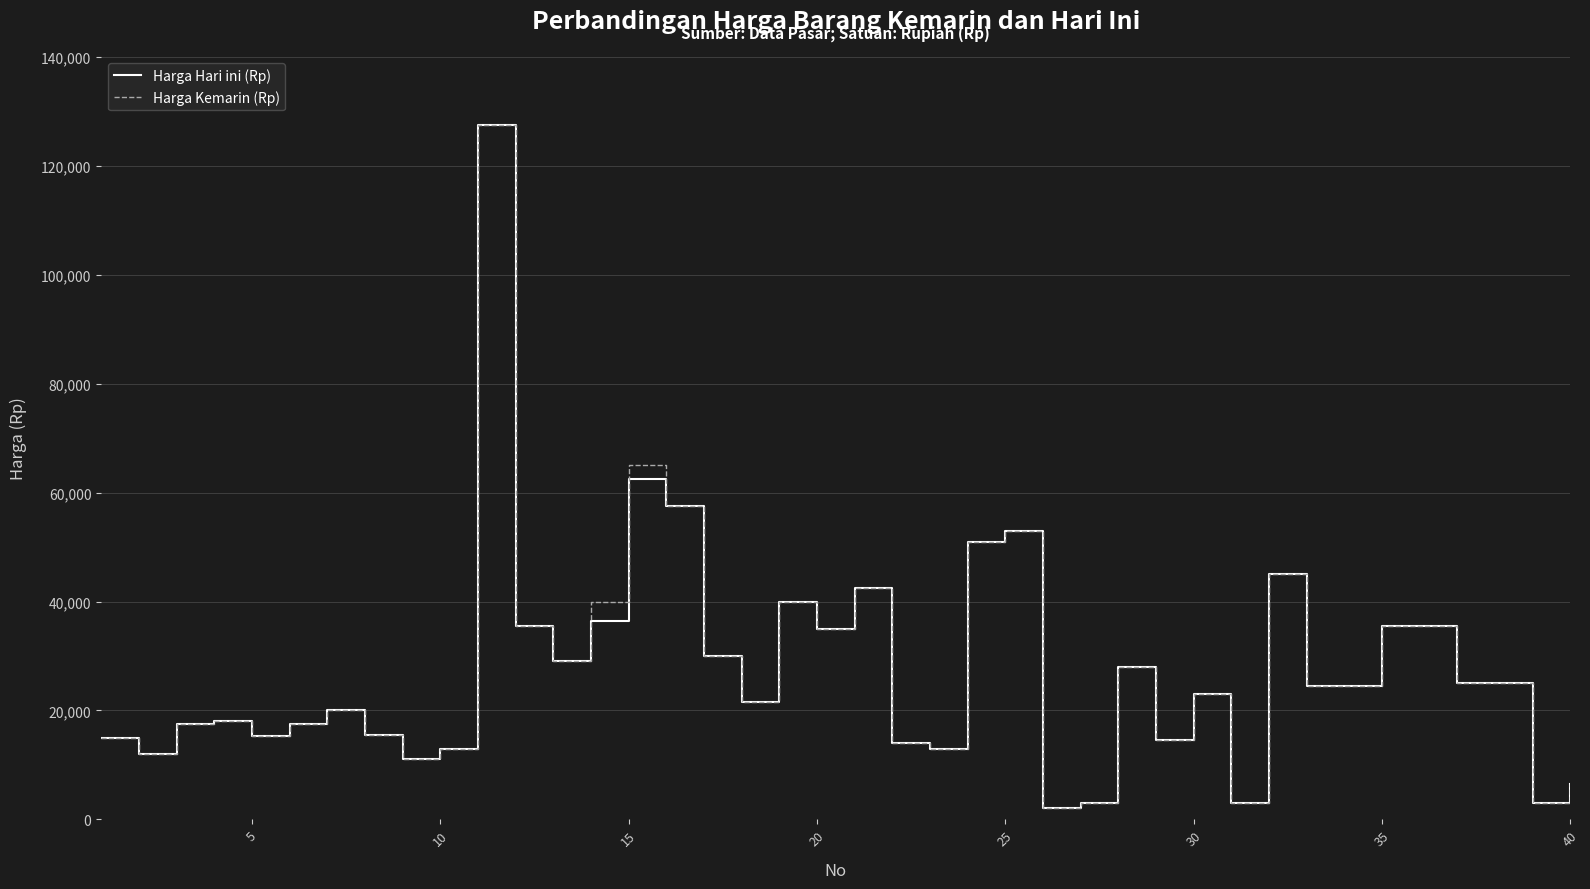

What is the highest value of the Harga Hari ini (Rp) series?

127500